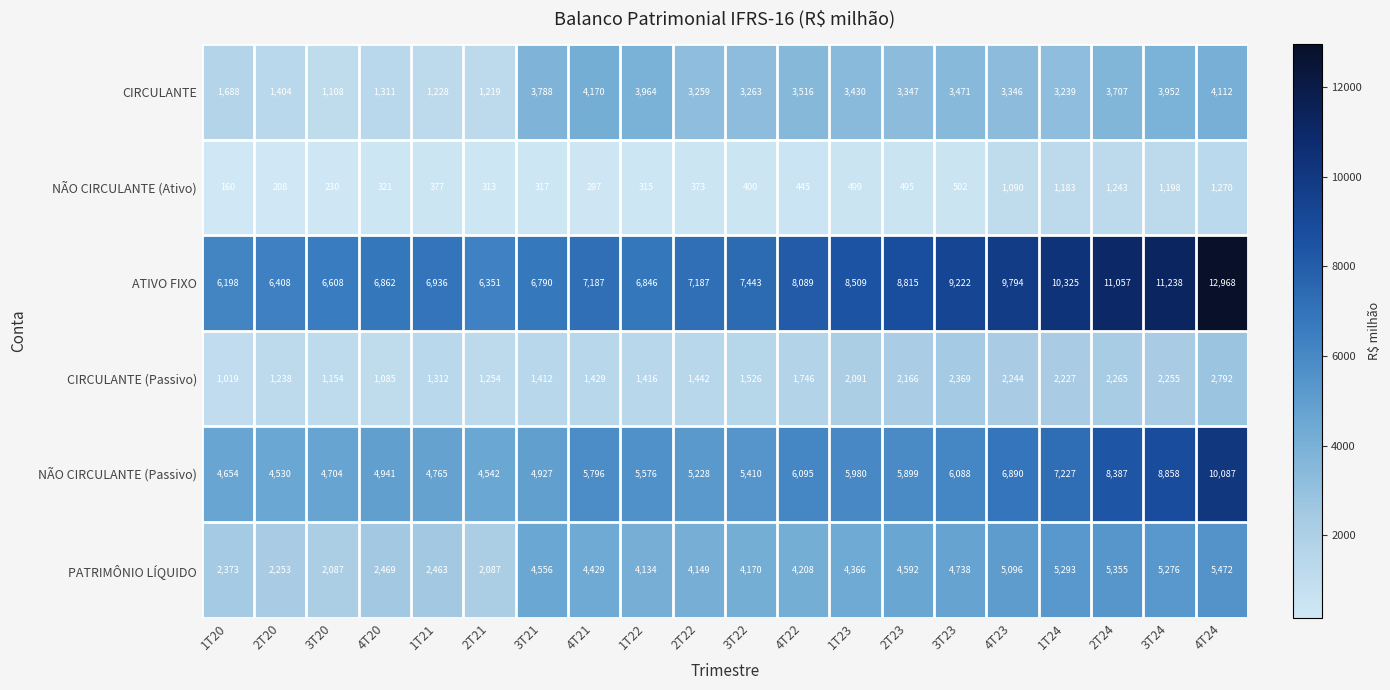

At which category is the sum across all series the highest?

4T24